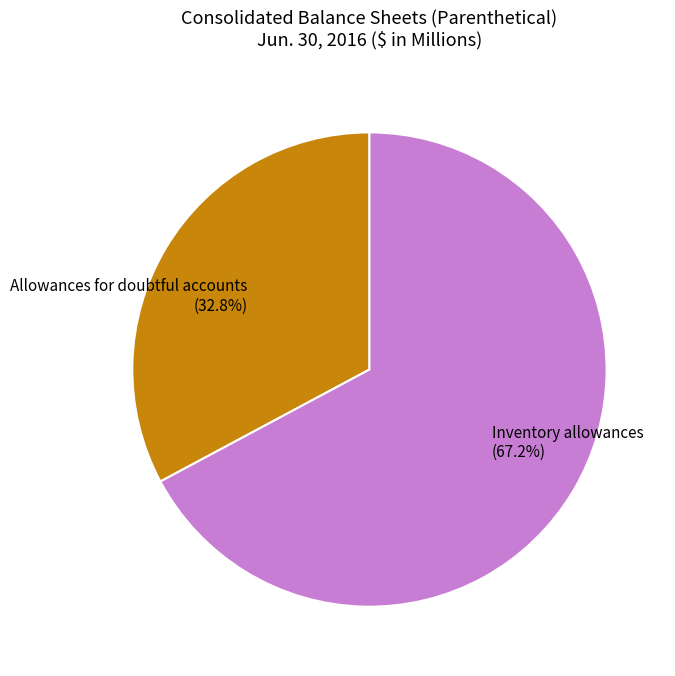

The Allowances for doubtful accounts slice represents 28% of the pie. True or false?

False